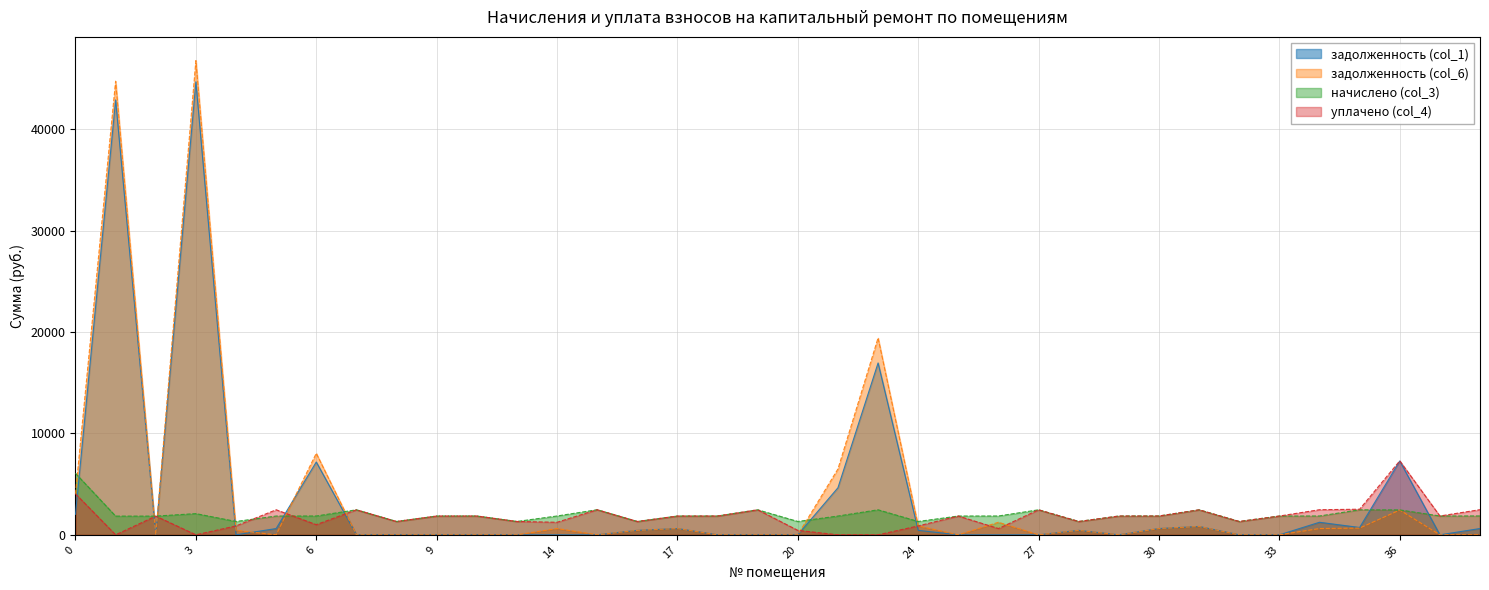

The value of уплачено (col_4) at 17 is 3236.6. True or false?

False